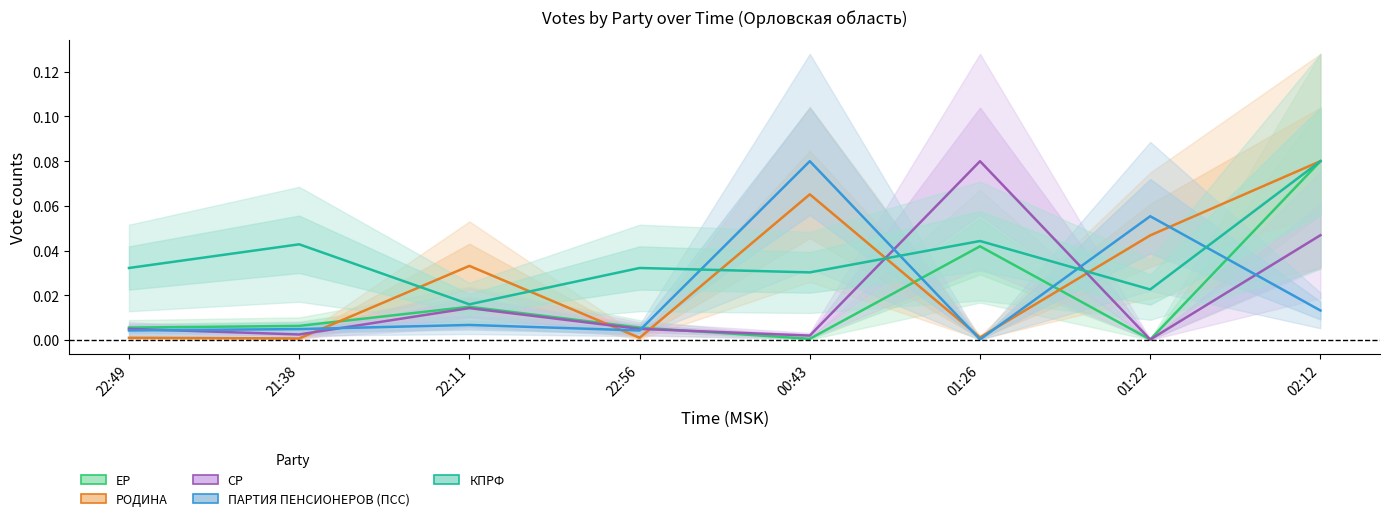

True or false: КПРФ has more than 0 points higher than both neighbors.

True